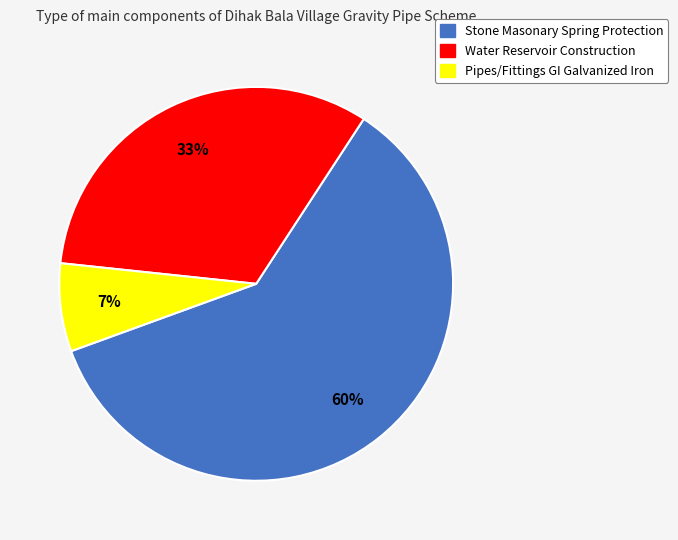

Which category has the biggest portion of the pie?

Stone Masonary Spring Protection